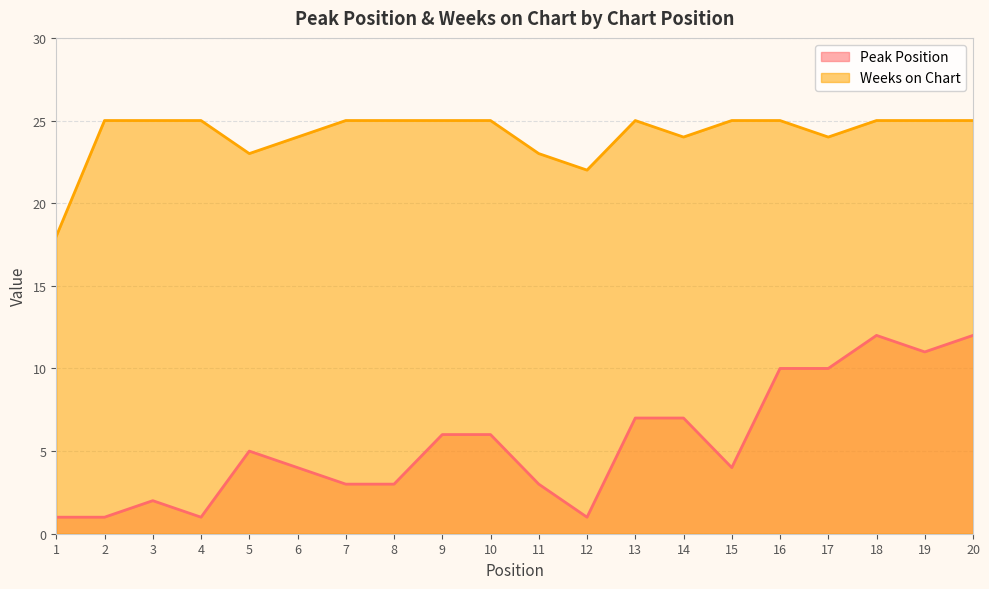

At which label is Weeks on Chart closest to 21?

12